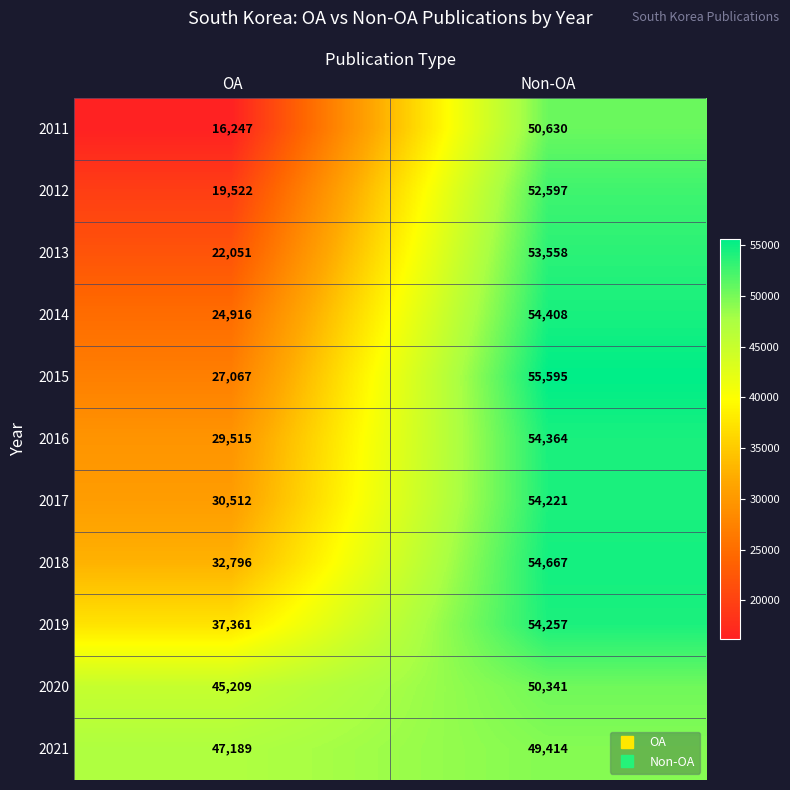

How many values in the 2014 series are below 54408?

1